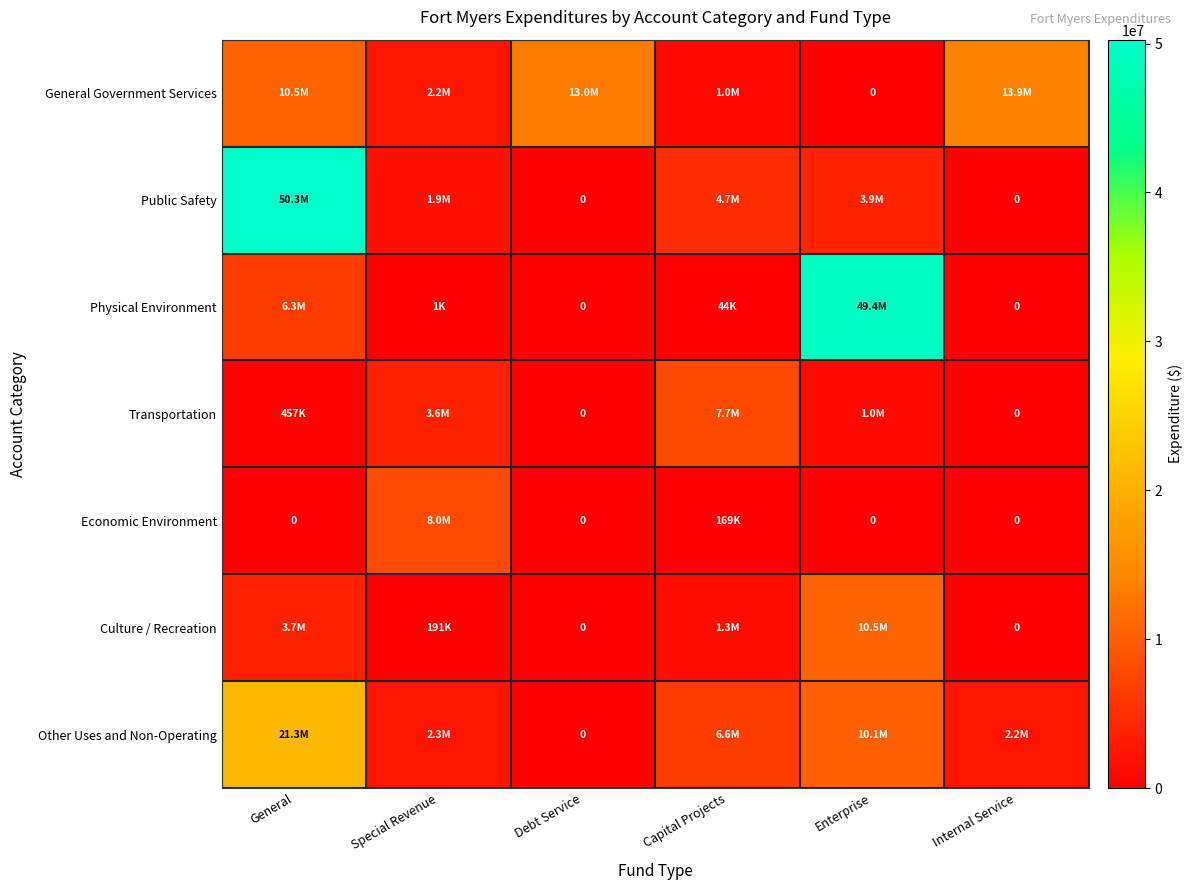

At how many categories does at least one series exceed 15188665?

2